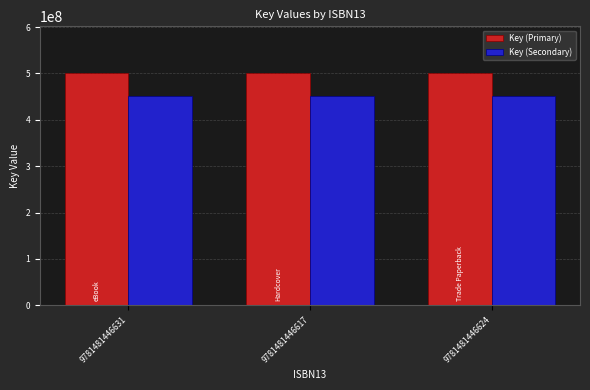

Reading left to right, what are all the values shown in this chart?

Key (Primary): 501434697.0	501434697.0	501434697.0
Key (Secondary): 451291227.3	451291227.3	451291227.3